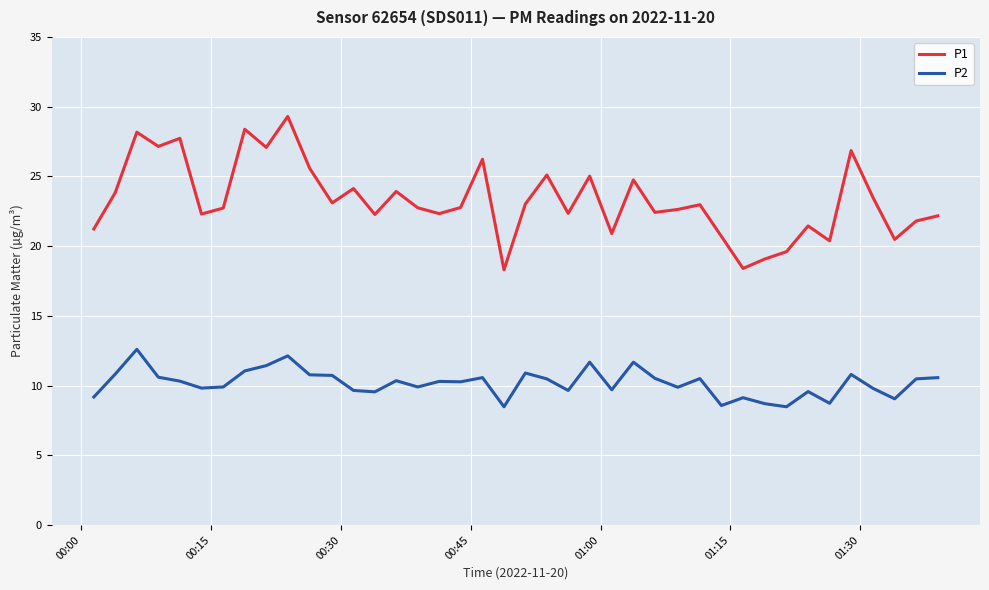

How many interior local valleys does the P1 series have?

13